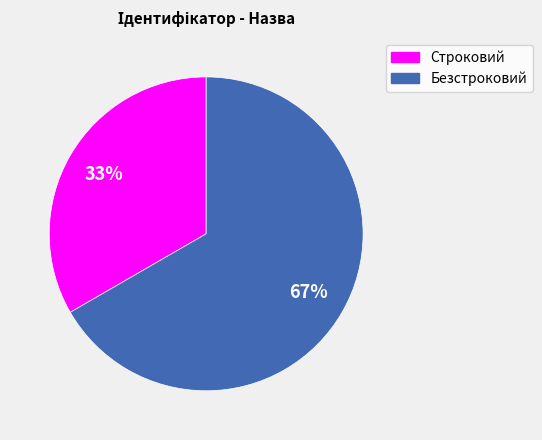

To the nearest percent, what is the combined percentage of Строковий and Безстроковий?

100%